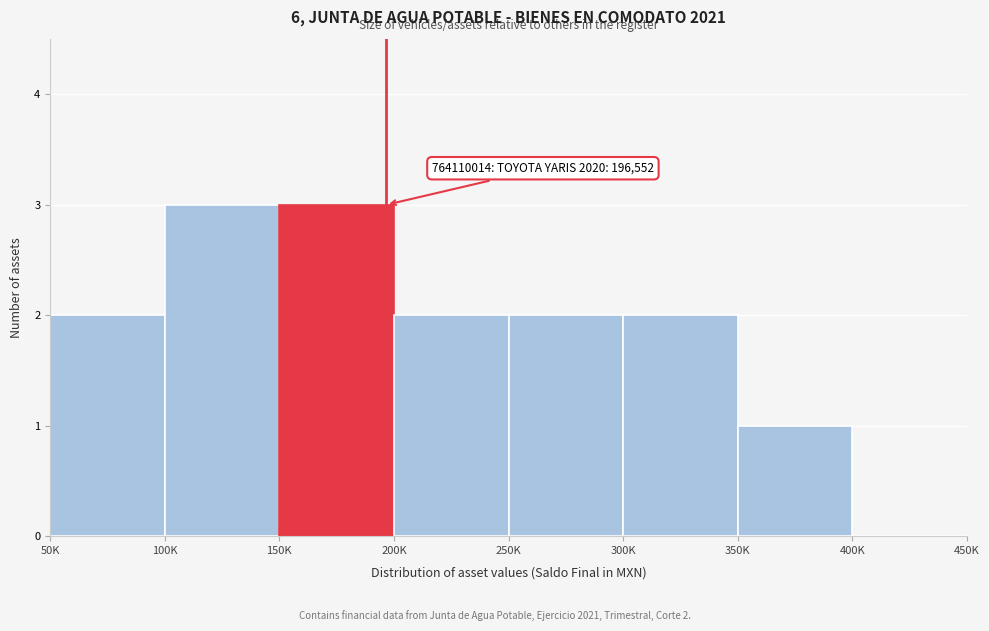

Reading left to right, list all the values displayed in this chart.

50K=2	100K=3	150K=3	200K=2	250K=2	300K=2	350K=1	400K=0